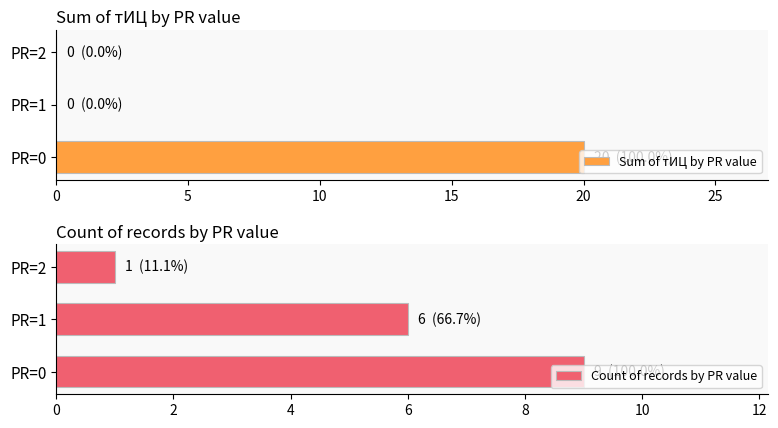

Where is Count of records by PR value nearest to the value 5?

PR=1